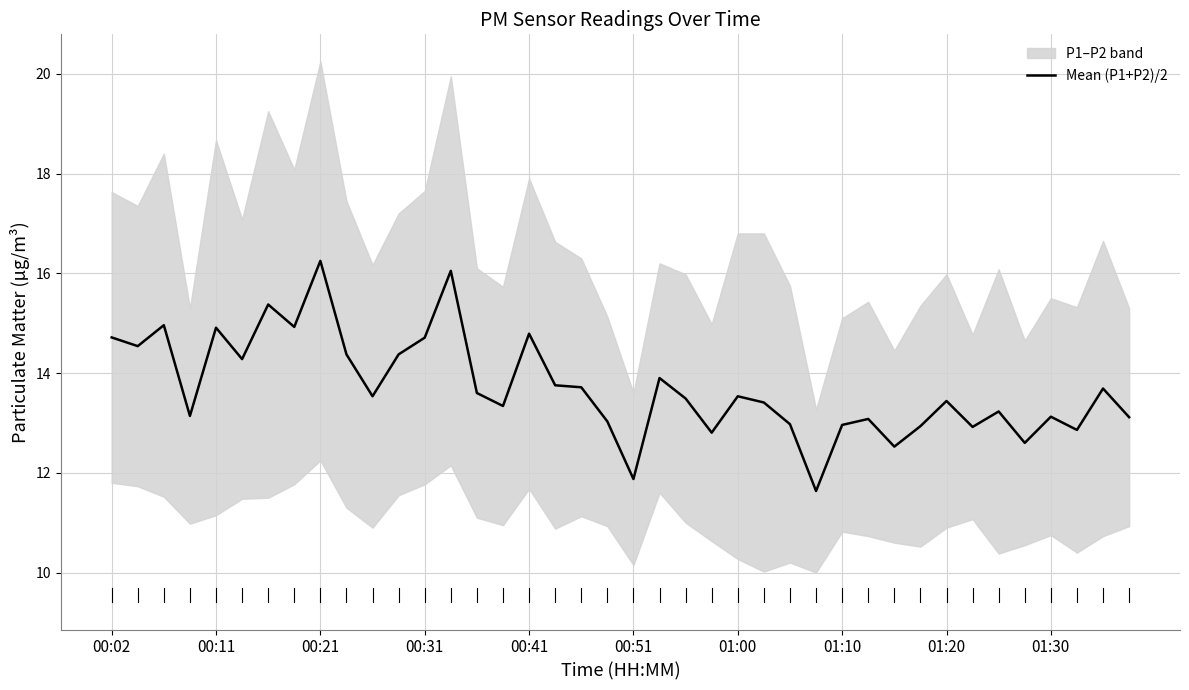

What is the lowest value of the Mean (P1+P2)/2 series?

11.6